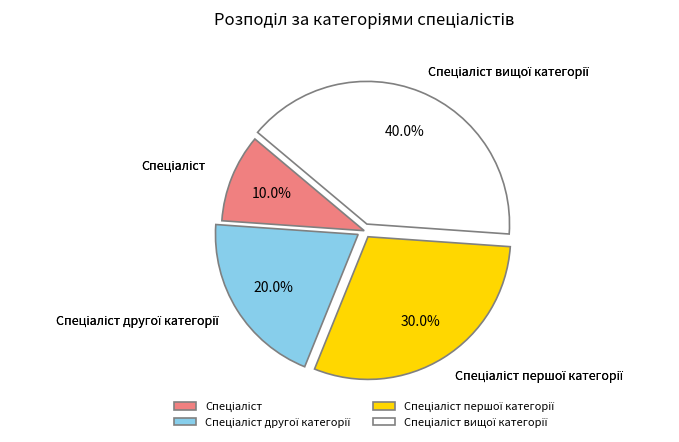

Does any single category account for the majority?

No